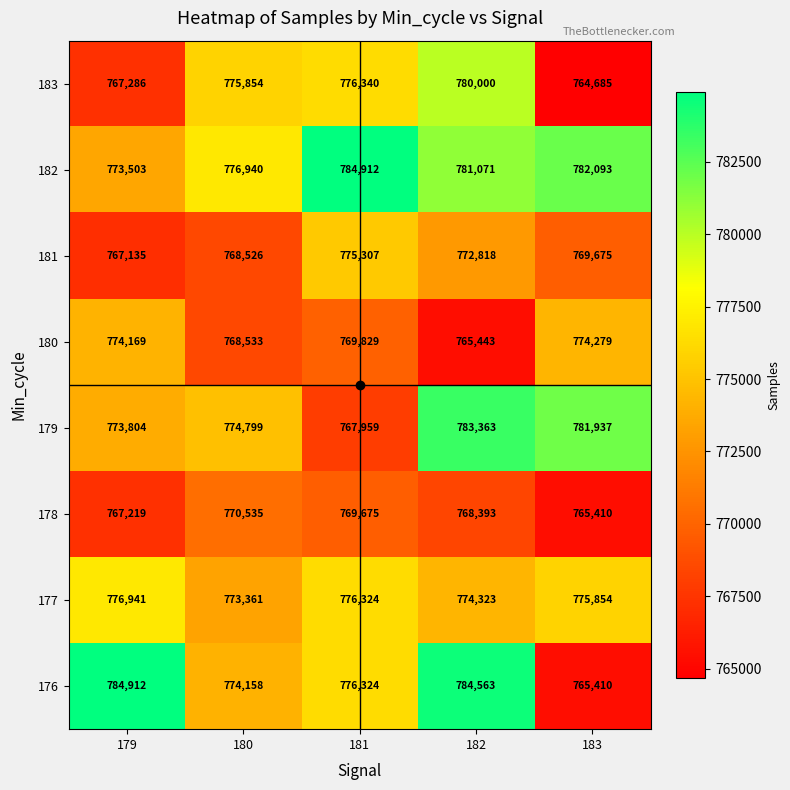

Where is 182 nearest to the value 779207?

182